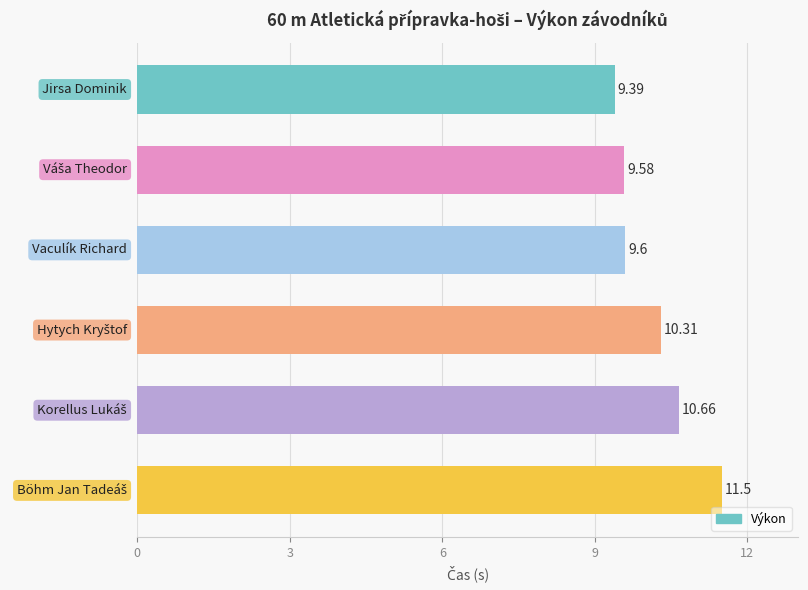

What is the sum of all values?

61.0